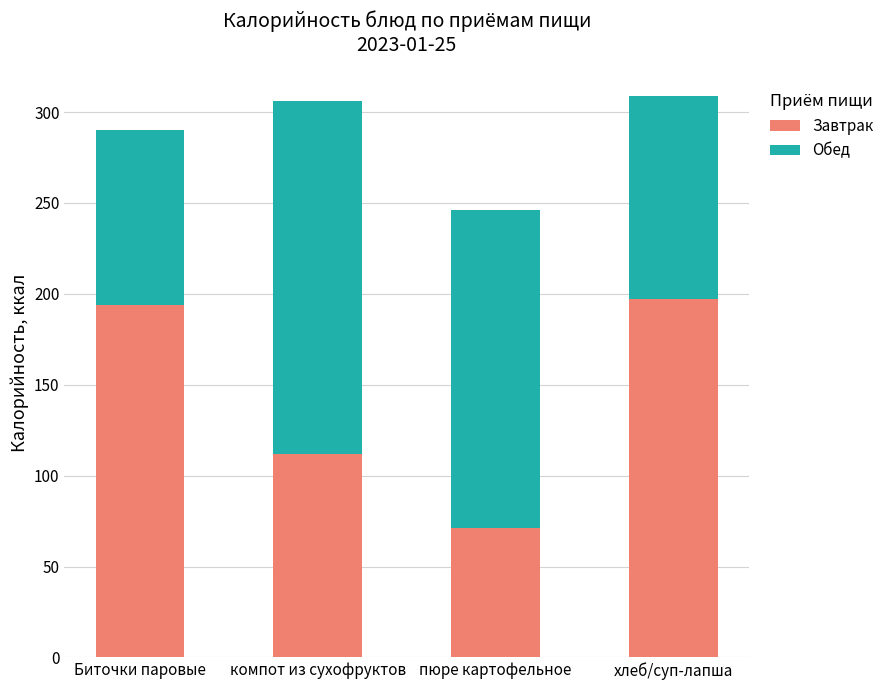

What is the maximum value for Завтрак?

197